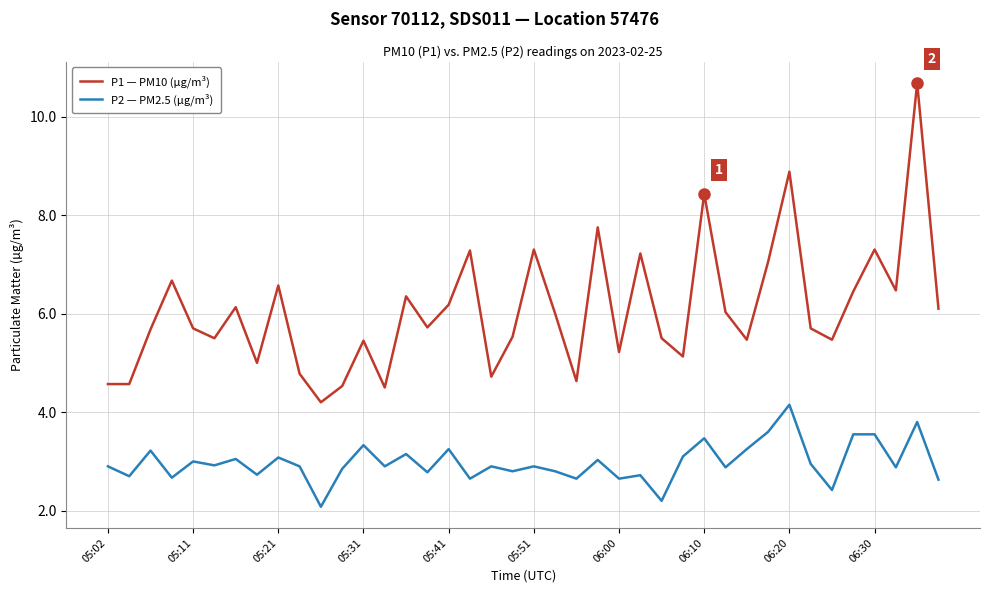

True or false: P2 — PM2.5 (µg/m³) and P1 — PM10 (µg/m³) cross at least once.

False